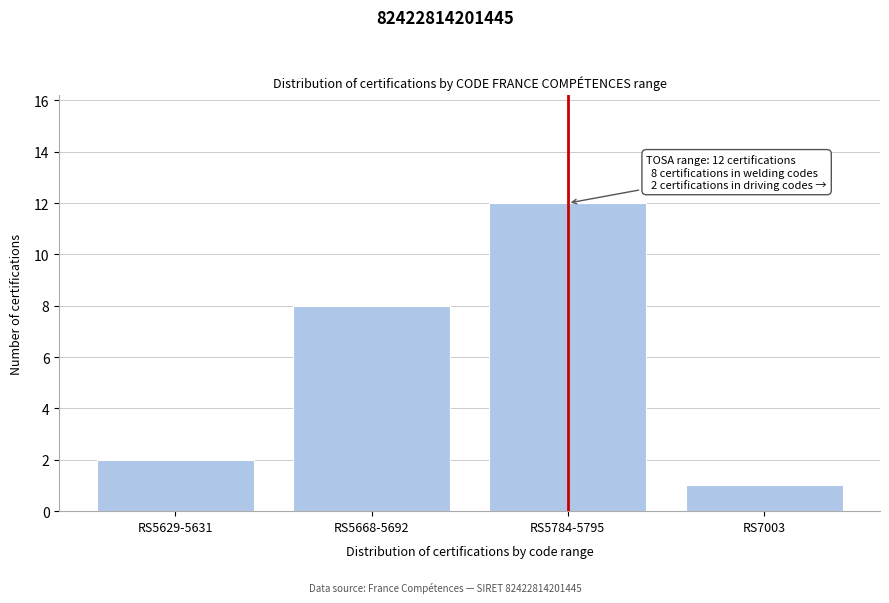

Reading left to right, list all the values displayed in this chart.

RS5629-5631=2	RS5668-5692=8	RS5784-5795=12	RS7003=1